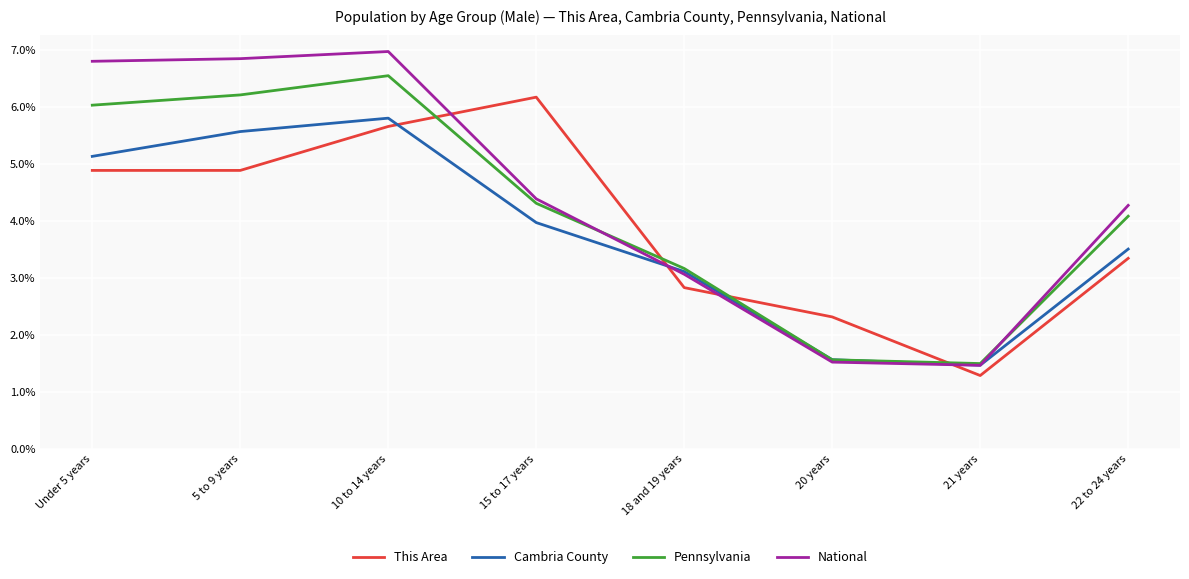

Is it true that Pennsylvania equals 1.7 at 18 and 19 years?

False